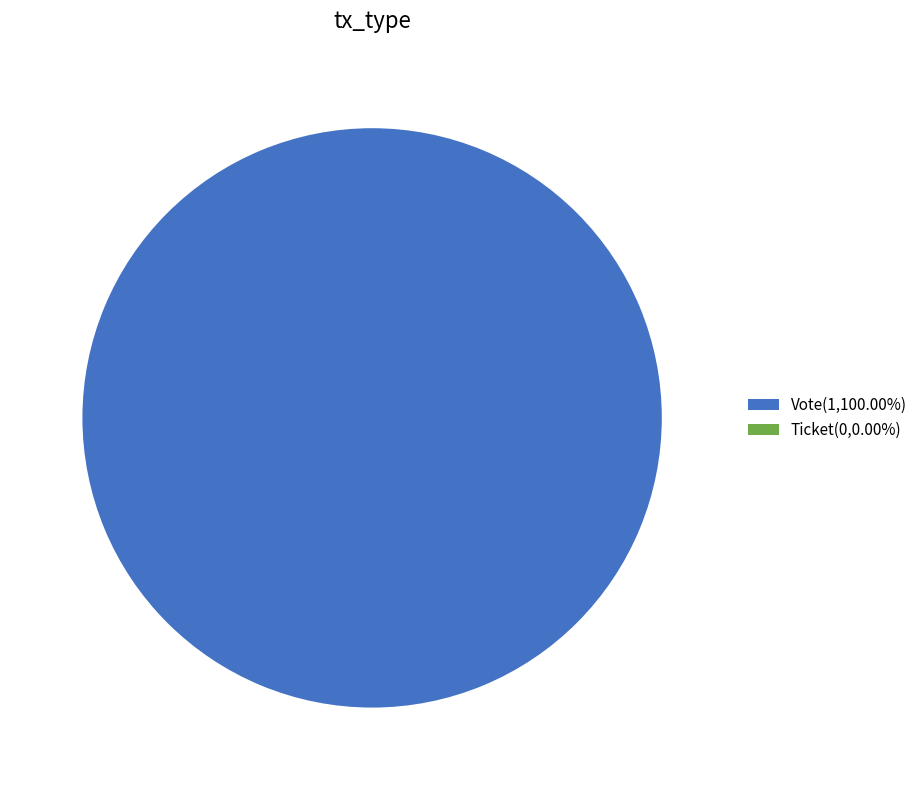

To the nearest percent, what is the average slice percentage?

50%